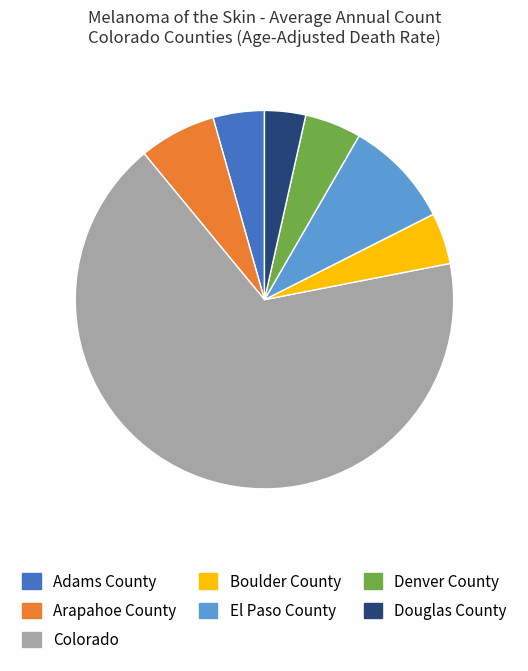

Do Douglas County and Colorado together represent more than half of the pie?

Yes